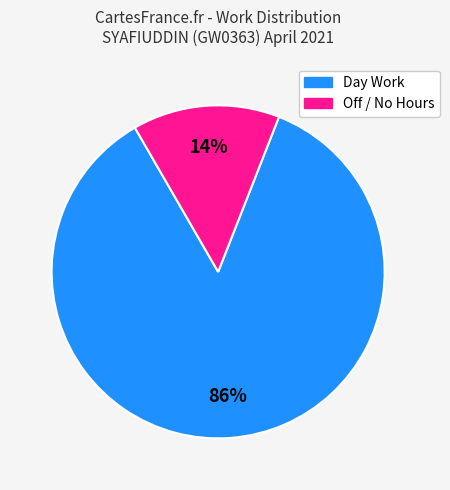

Is there a majority slice in this chart?

Yes